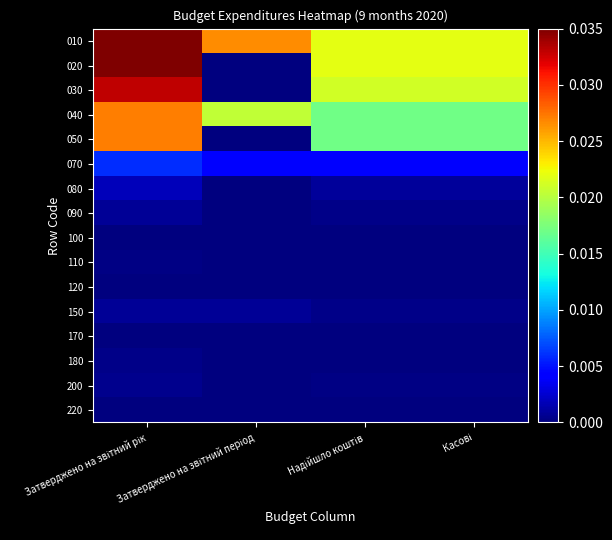

What is the total value across all series at Надійшло коштів?

0.1